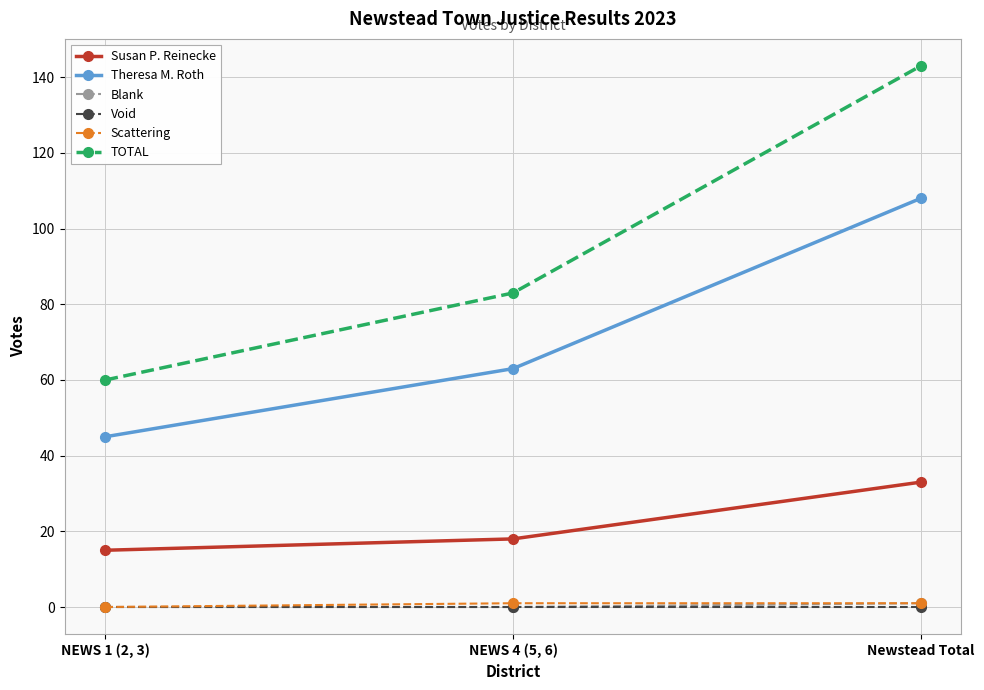

The value of Theresa M. Roth at NEWS 4 (5, 6) is 23. True or false?

False